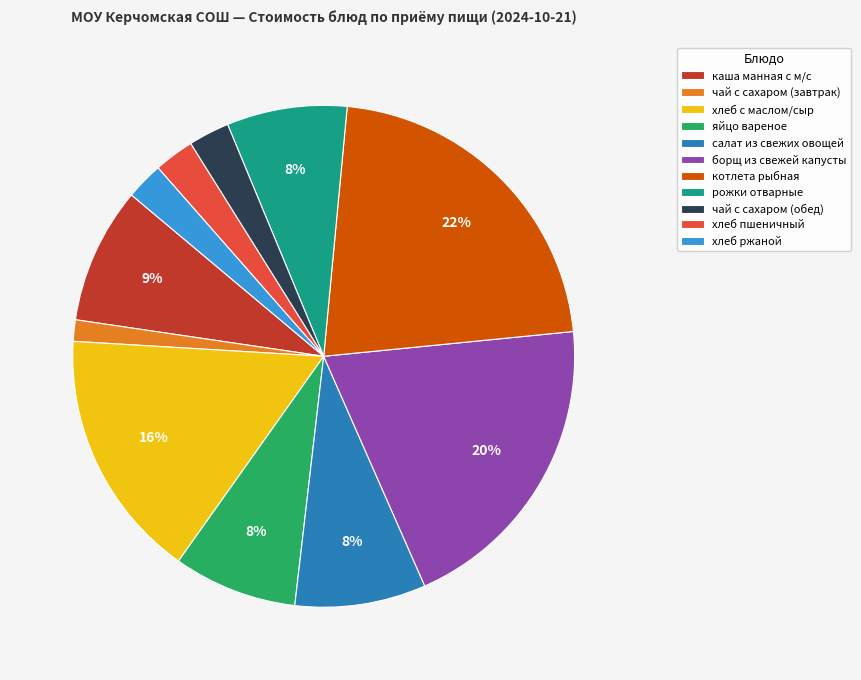

Which category has the smallest portion of the pie?

чай с сахаром (завтрак)